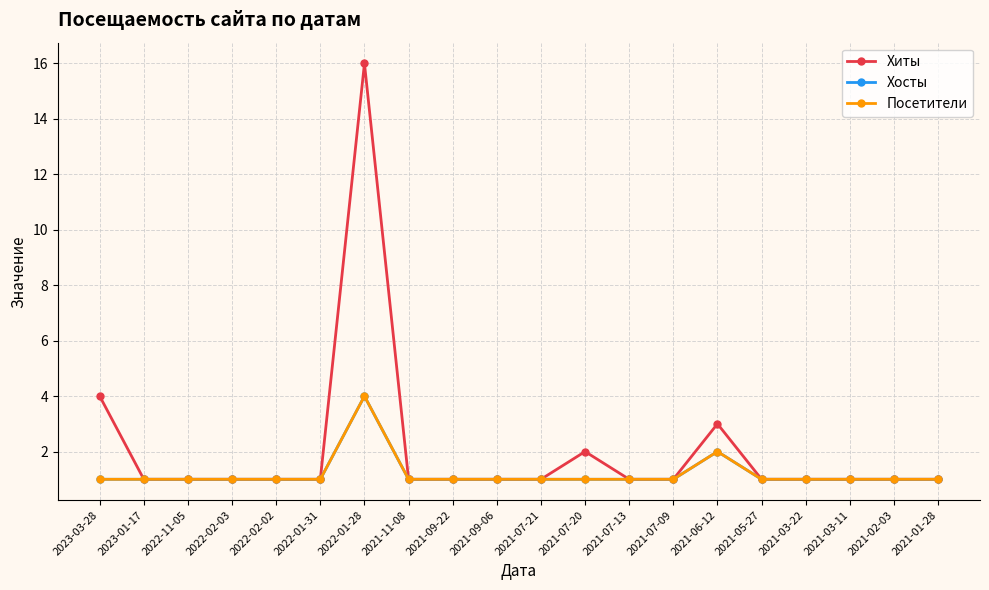

Is this an area chart (filled region under the line)?

No